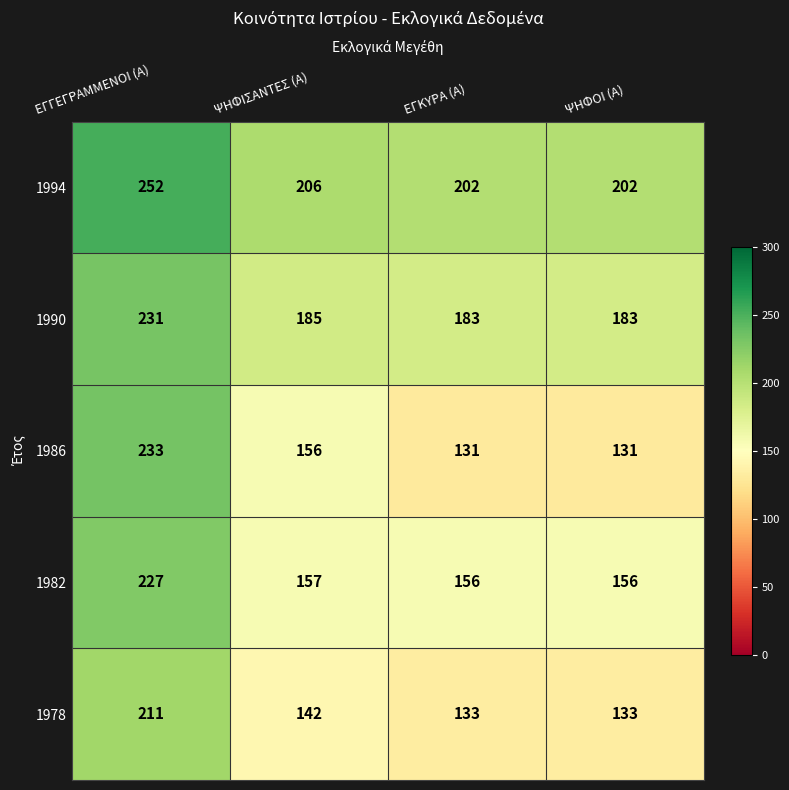

The 1986 series shows 177 at ΨΗΦΟΙ (Α). True or false?

False